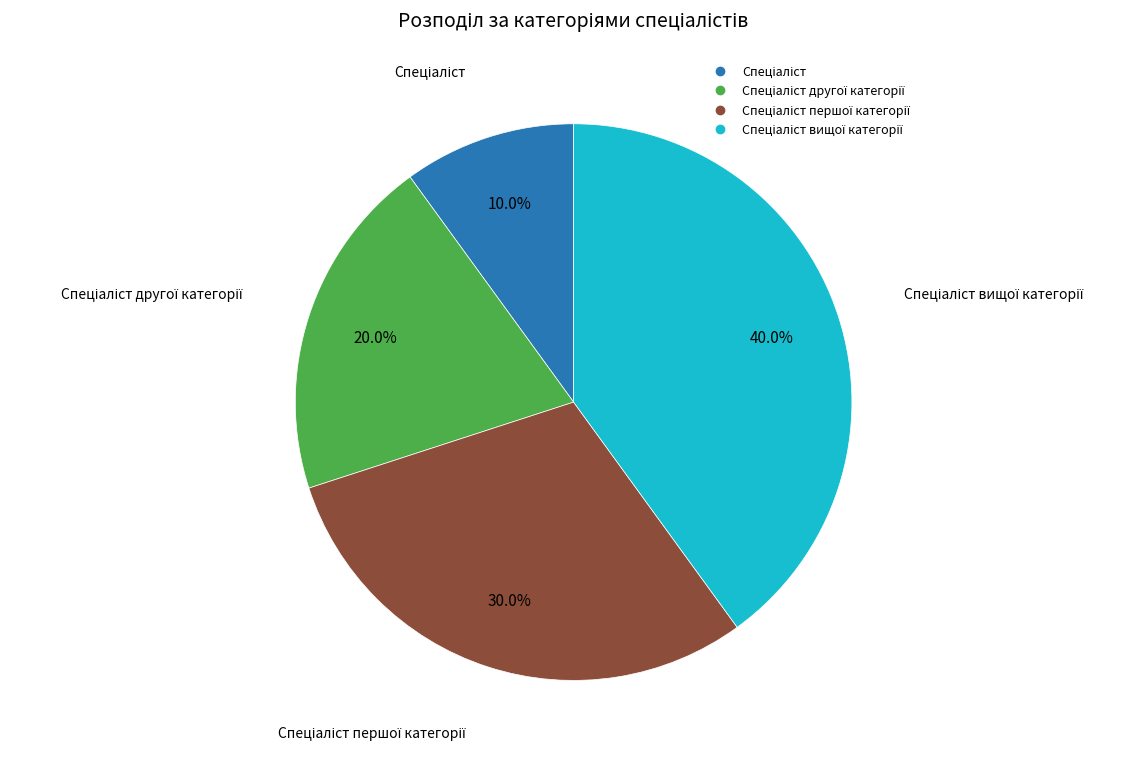

Is there any slice that represents more than half of the pie?

No